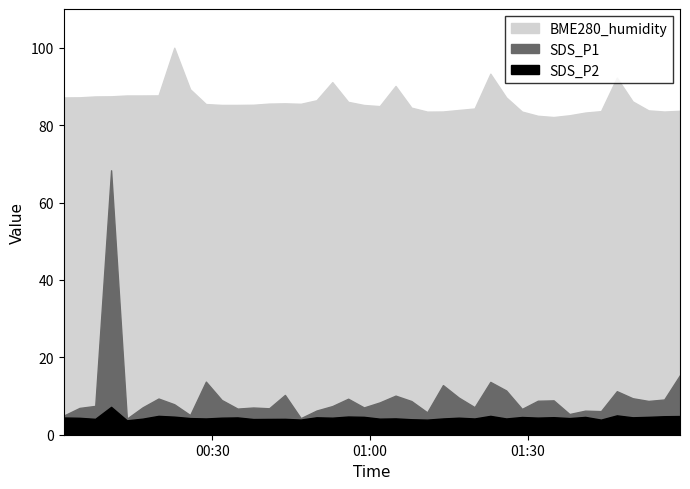

Which category has the lowest value in the SDS_P1 series?

2022/07/07 00:13:44